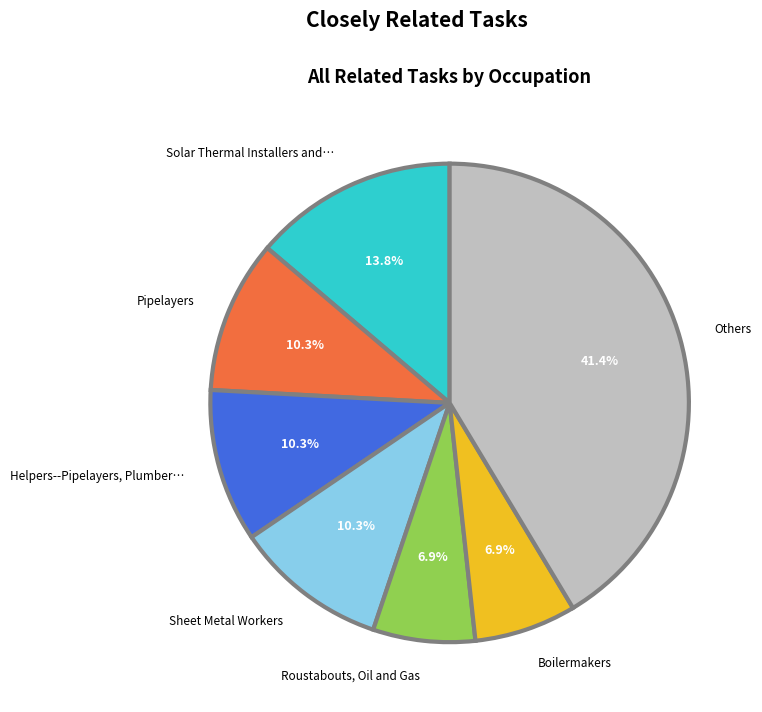

Which category has the biggest portion of the pie?

Others